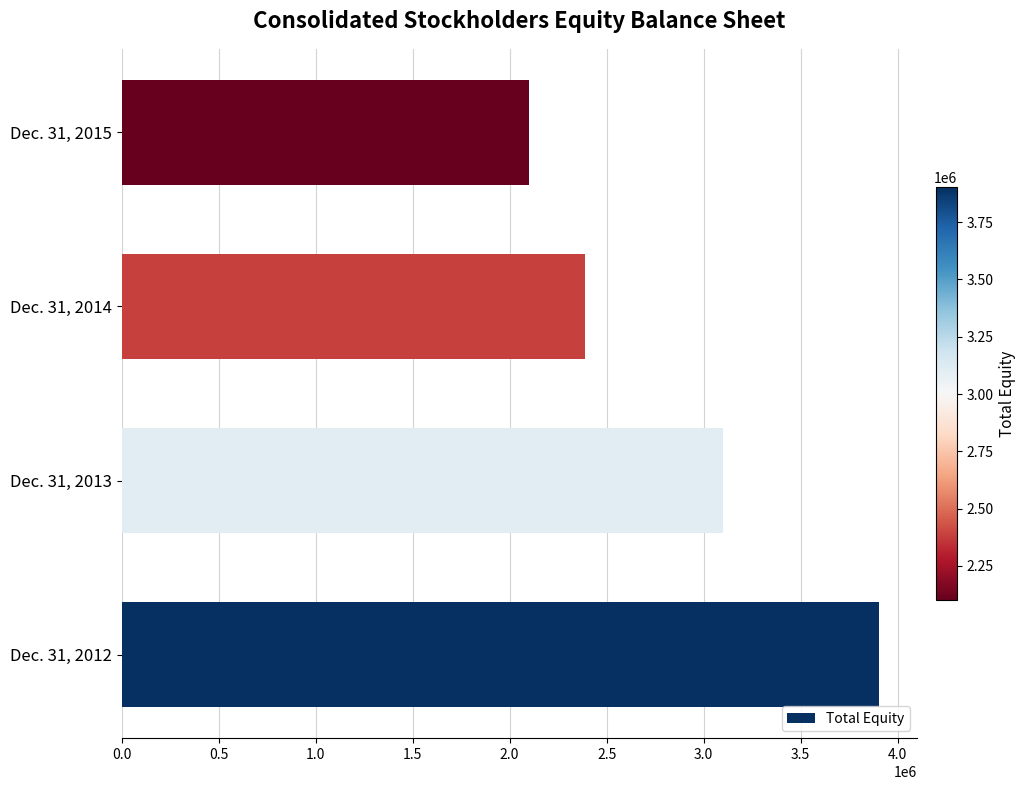

What is the change in value from Dec. 31, 2012 to Dec. 31, 2013?

-803433